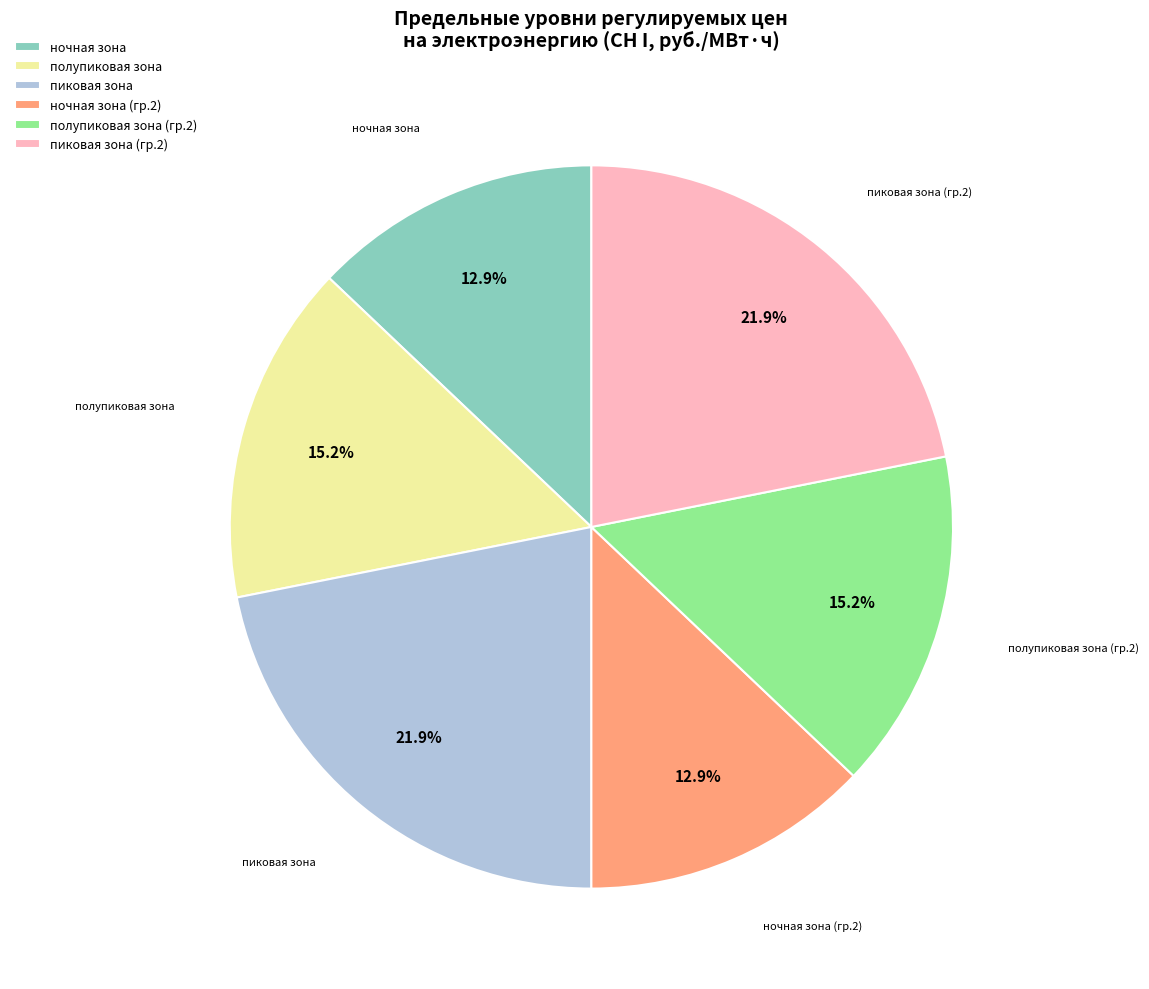

Combined, what portion of the pie is ночная зона and пиковая зона (гр.2)?

34.8%